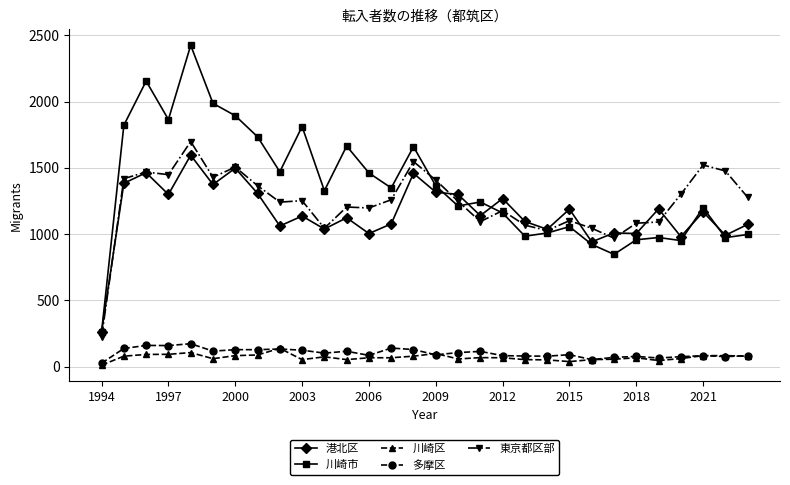

Which series has the largest total across all categories?

川崎市